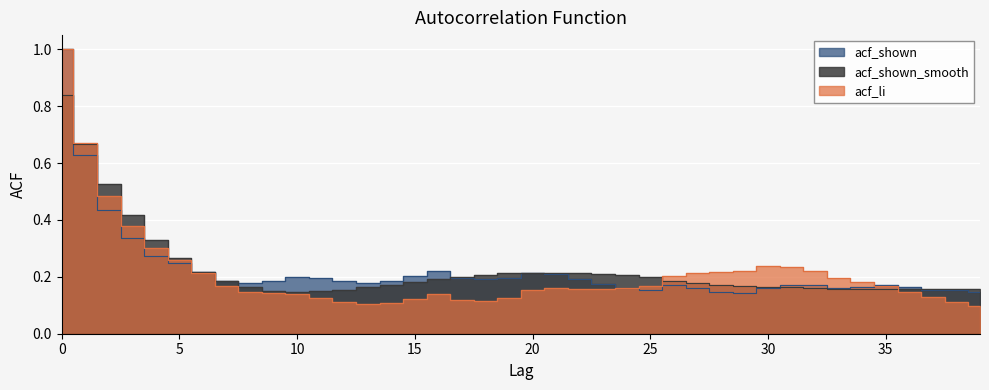

What is the sum of the acf_shown values at 8 and 35?

0.3